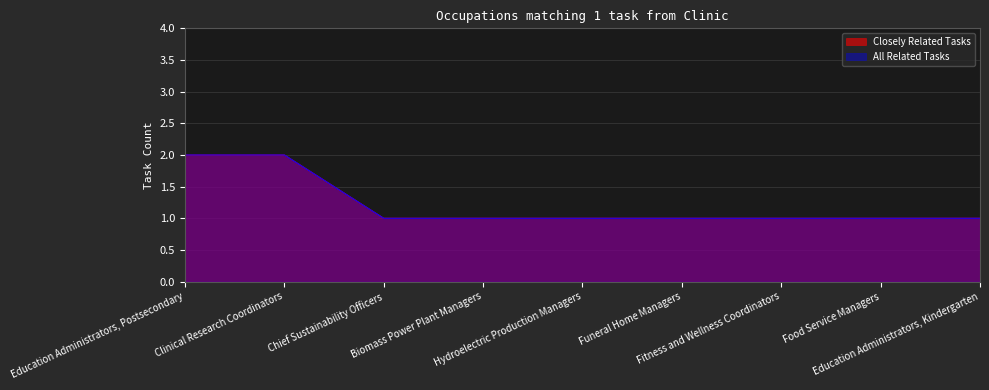

Does the chart display data point markers on the line(s)?

No